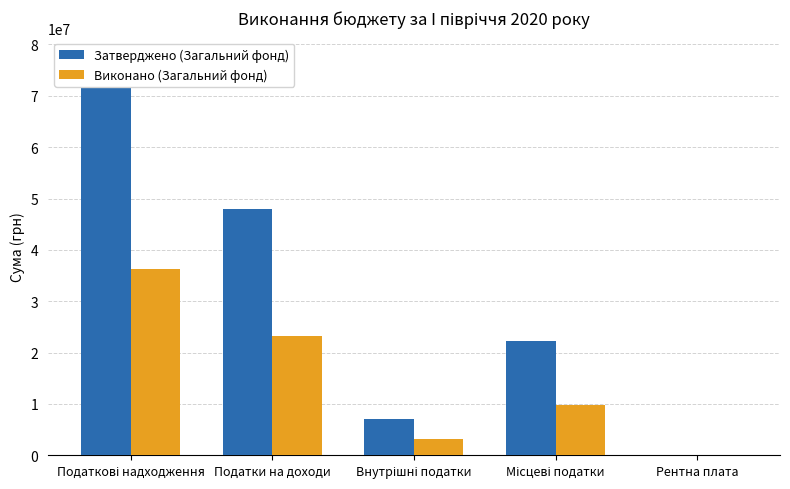

Reading left to right, list all the values displayed in this chart.

Затверджено (Загальний фонд): Податкові надходження=77440000.0	Податки на доходи=48000000.0	Внутрішні податки=7139300.0	Місцеві податки=22174600.0	Рентна плата=126100.0
Виконано (Загальний фонд): Податкові надходження=36195870.4	Податки на доходи=23164934.6	Внутрішні податки=3236694.4	Місцеві податки=9712045.8	Рентна плата=82195.7